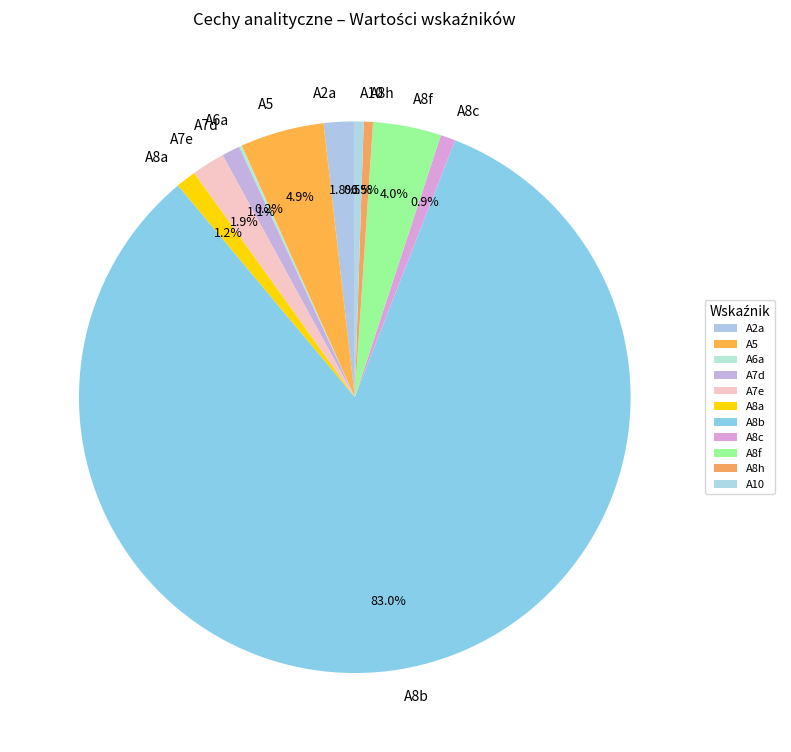

The A7d slice represents 1% of the pie. True or false?

True